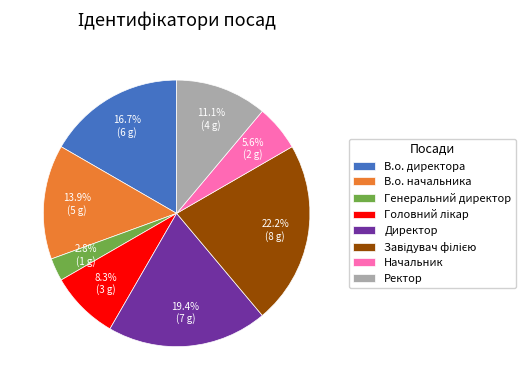

Which slice is the smallest?

Генеральний директор